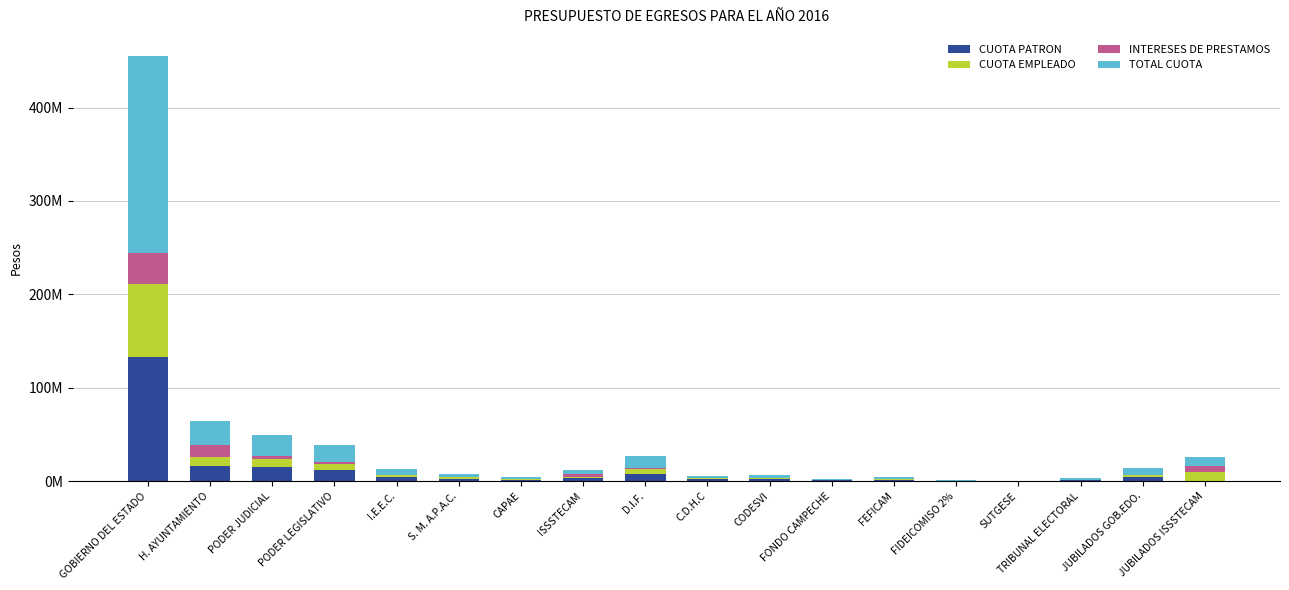

What are all the series names shown in the legend?

CUOTA PATRON, CUOTA EMPLEADO, INTERESES DE PRESTAMOS, TOTAL CUOTA